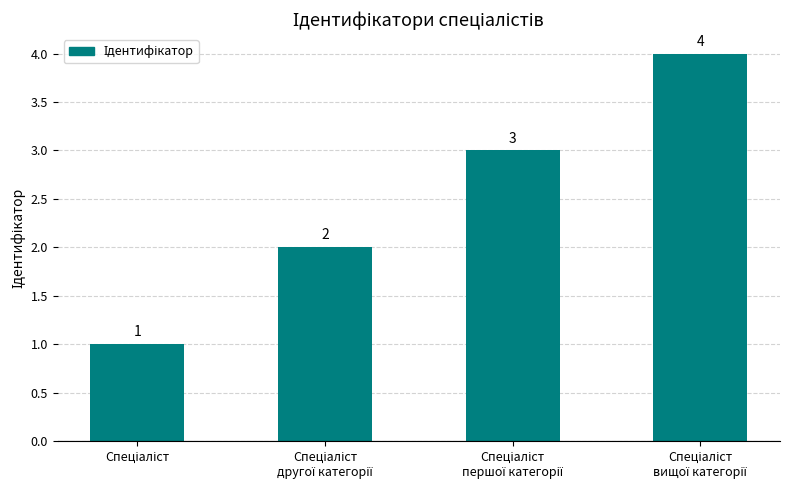

What is the value of the 2nd bar from the left?

2